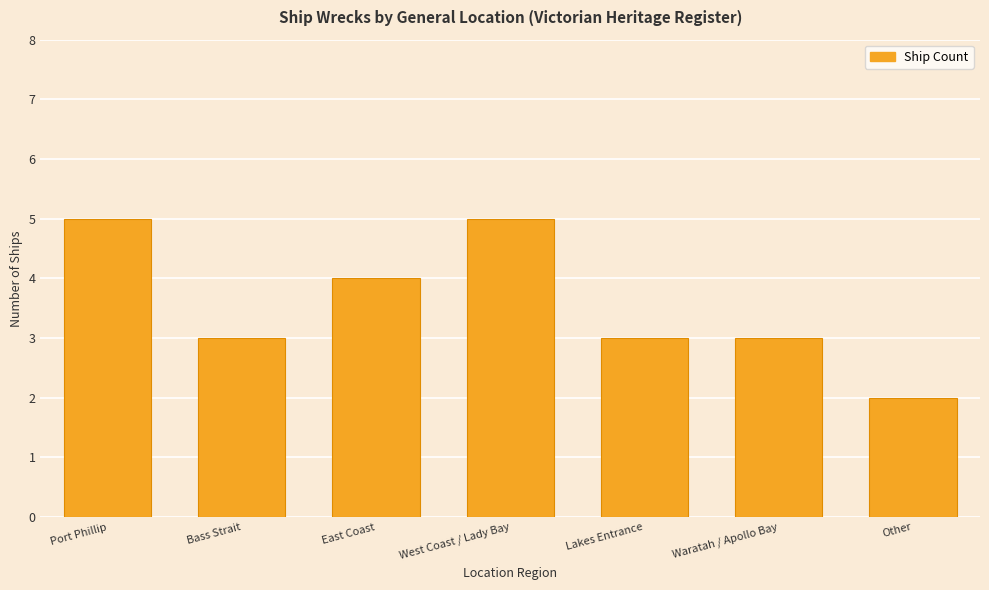

Count the number of categories in the chart.

7